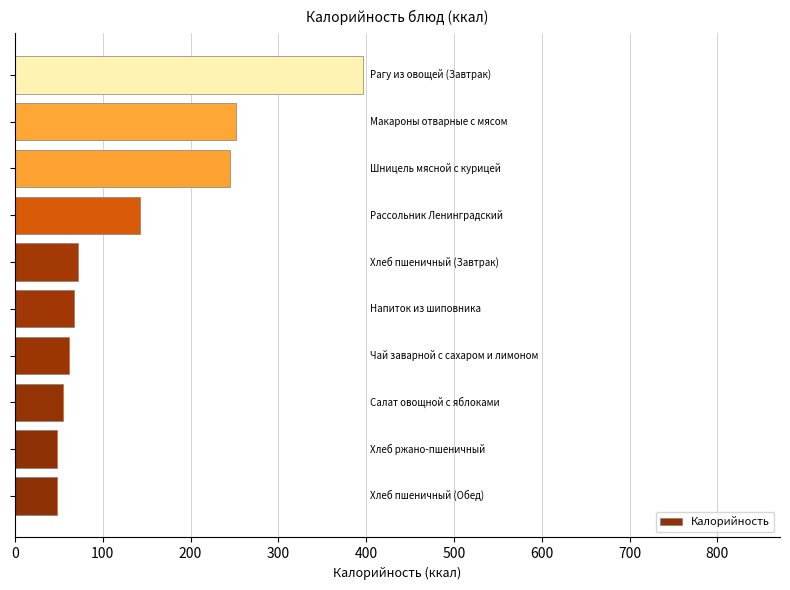

Are the bars horizontal?

Yes